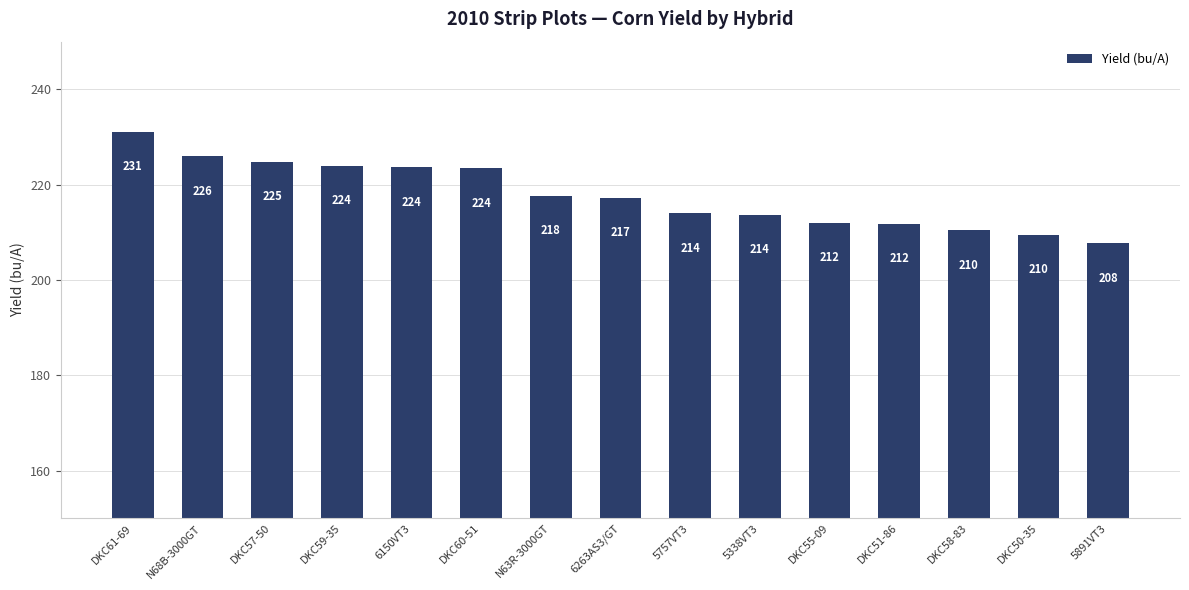

What is the minimum value shown in the chart?

207.7